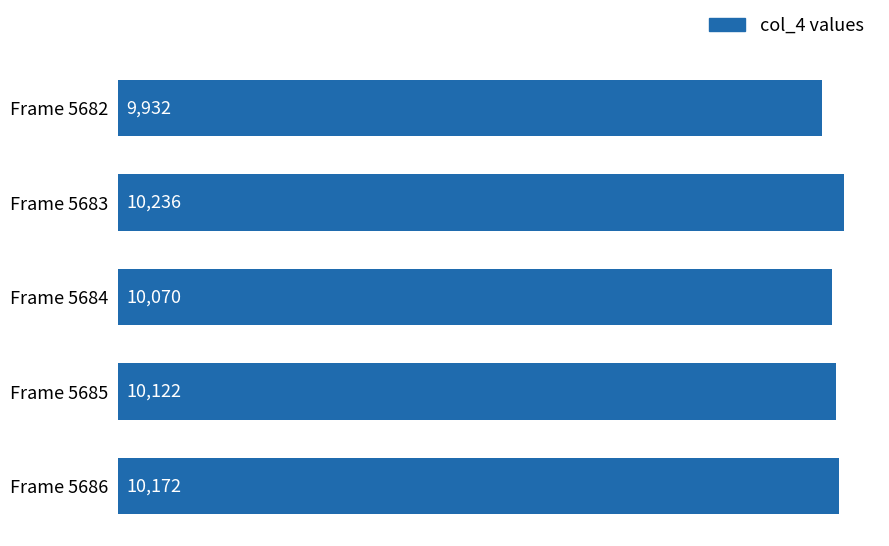

Reading top to bottom, transcribe all the data shown in this chart.

Frame 5682=9932	Frame 5683=10236	Frame 5684=10070	Frame 5685=10122	Frame 5686=10172